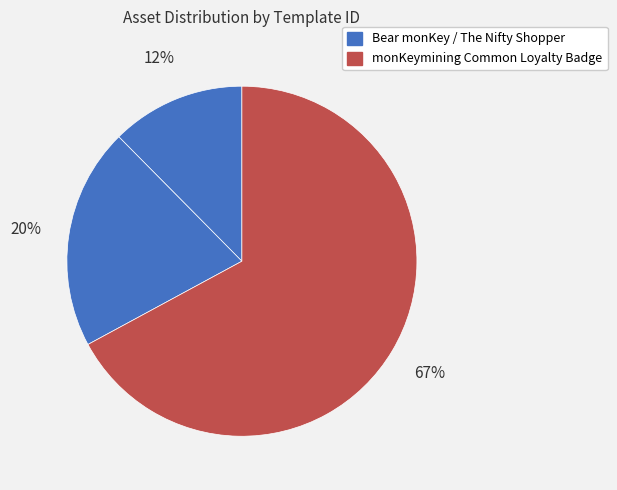

Which category has the biggest portion of the pie?

monKeymining Common Loyalty Badge